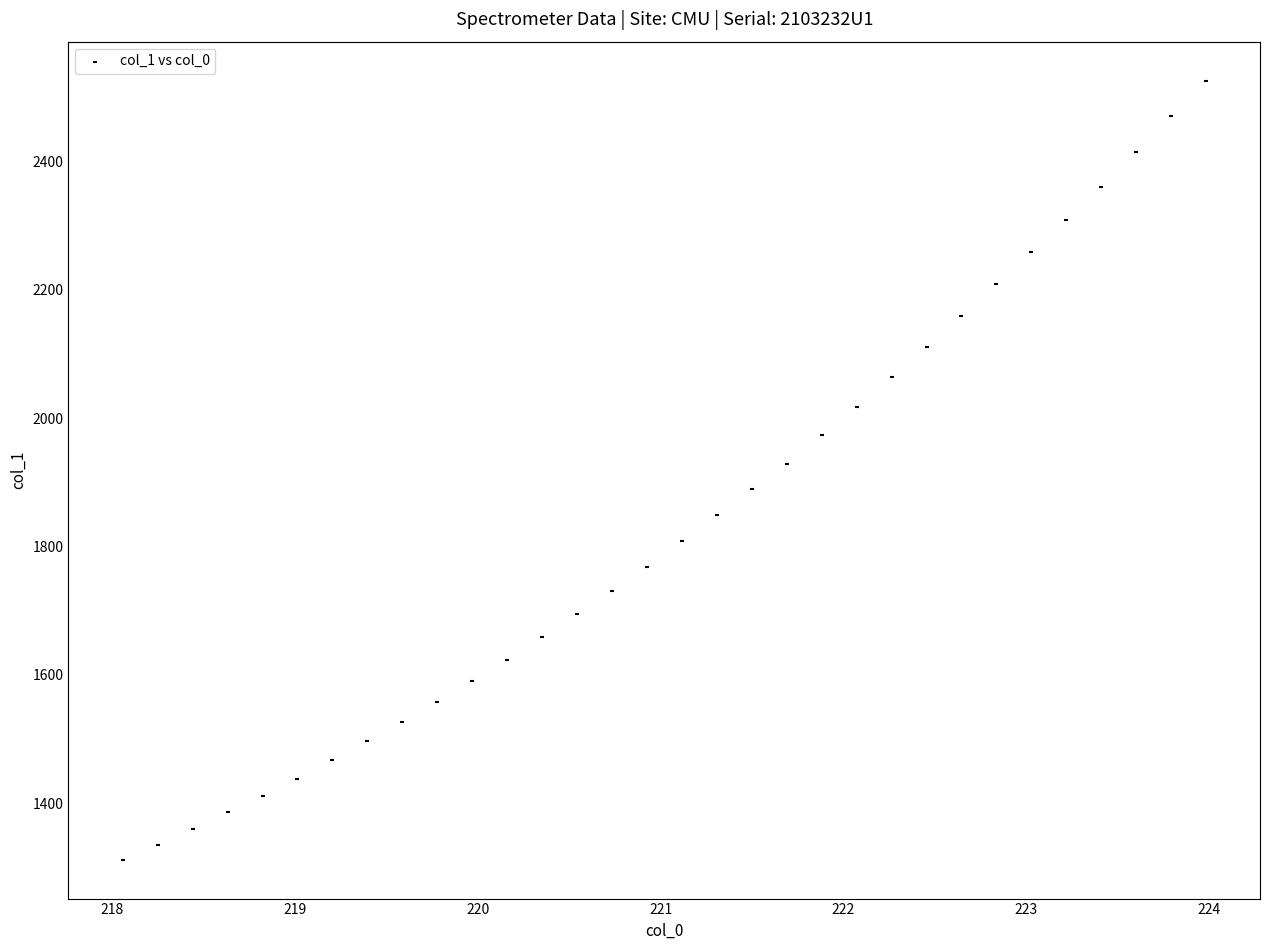

What is the range of X values (max minus min)?

5.9